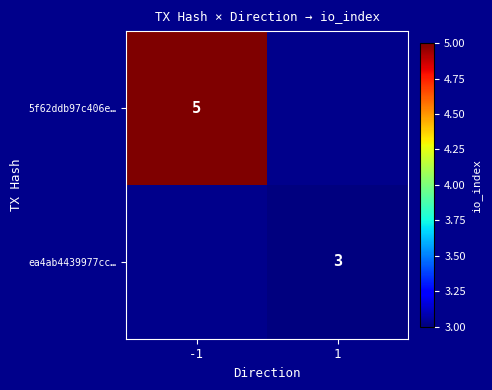

Between 1 and -1, which is larger?

-1